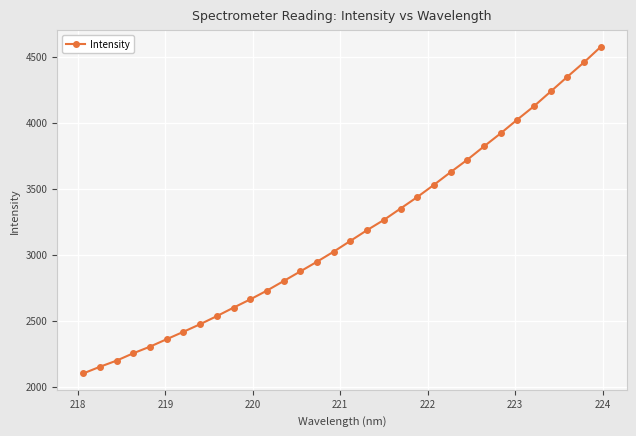

What is the value of the 13th point from the left?

2800.4